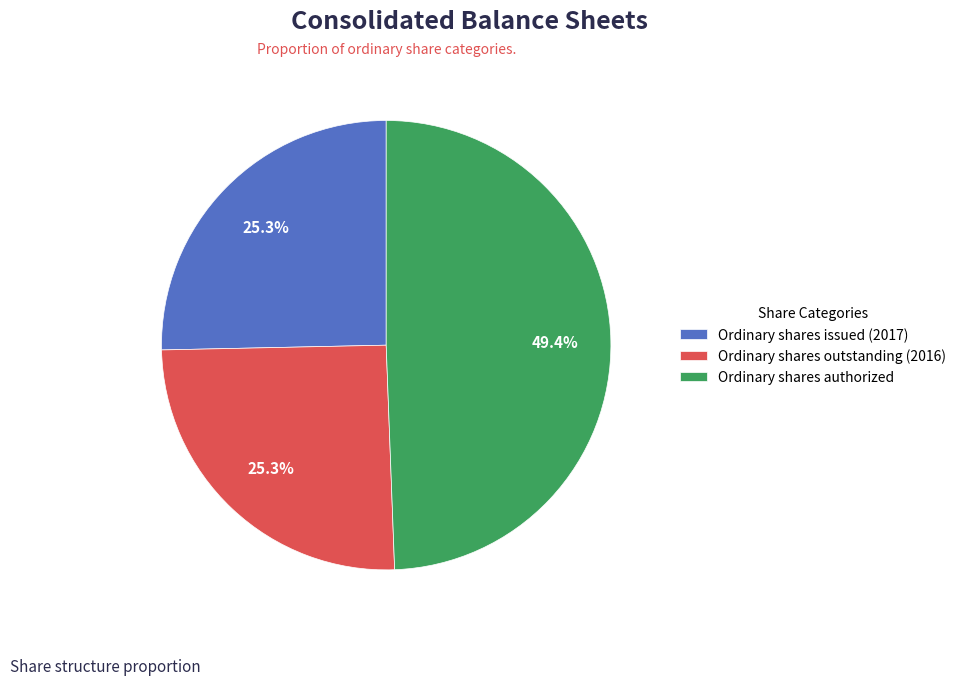

What is the largest slice in the pie chart?

Ordinary shares authorized